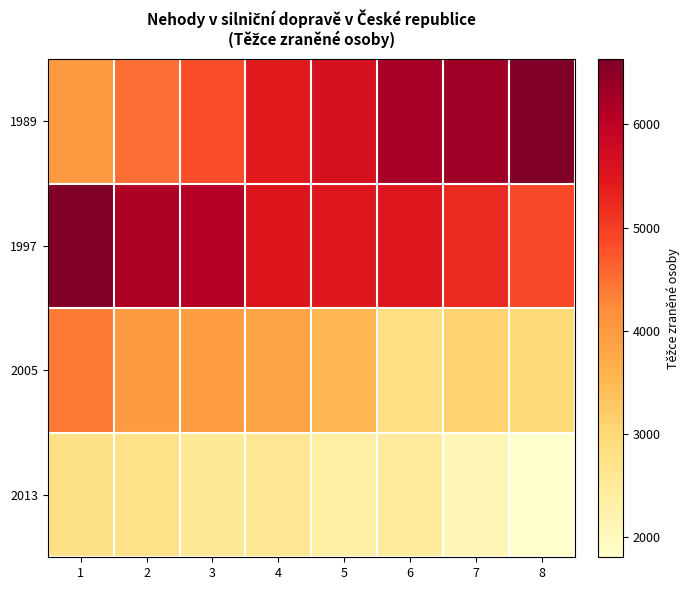

How many categories are shown in the chart?

8